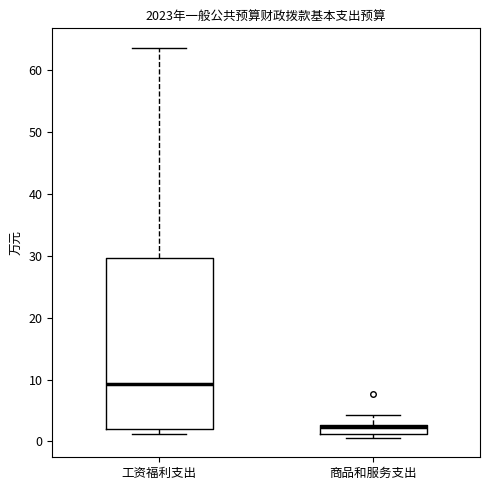

Which box's median line is the highest?

工资福利支出